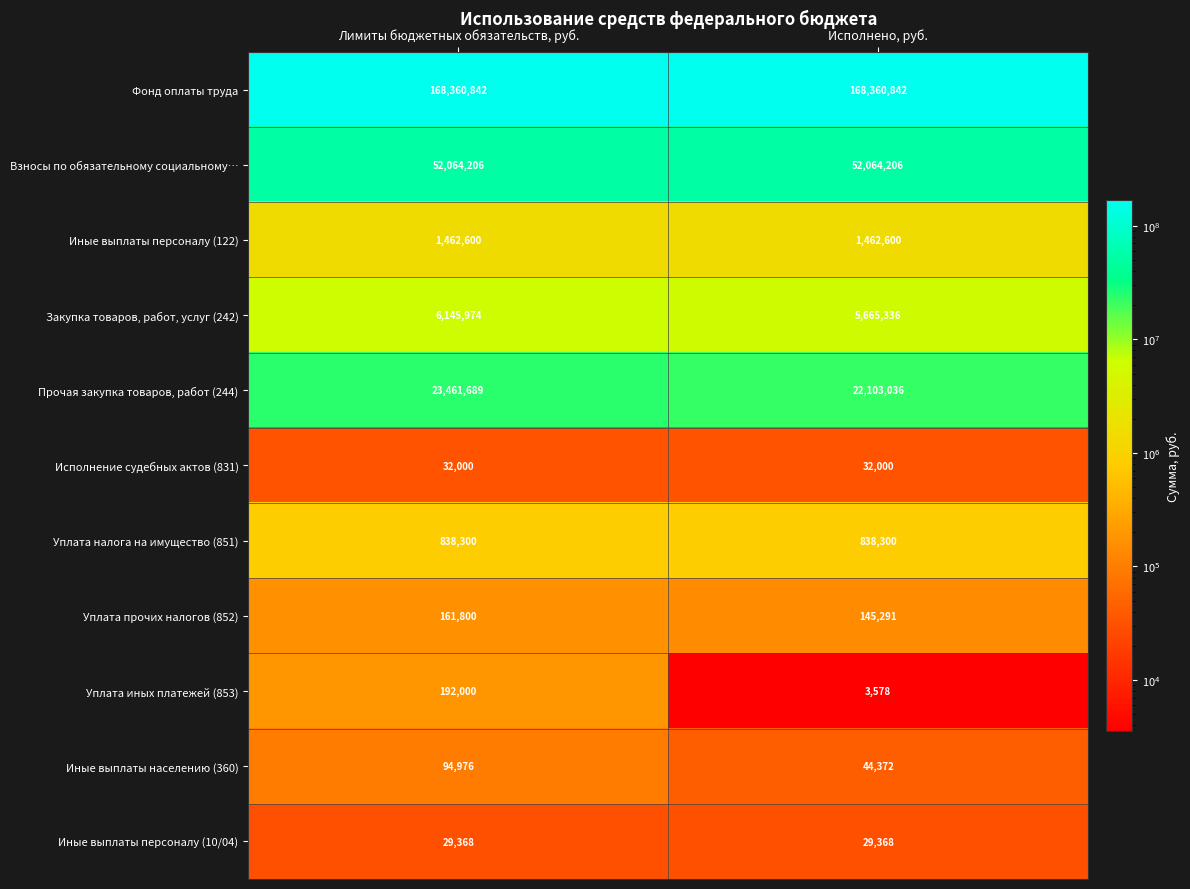

Which series has the largest total across all categories?

Фонд оплаты труда